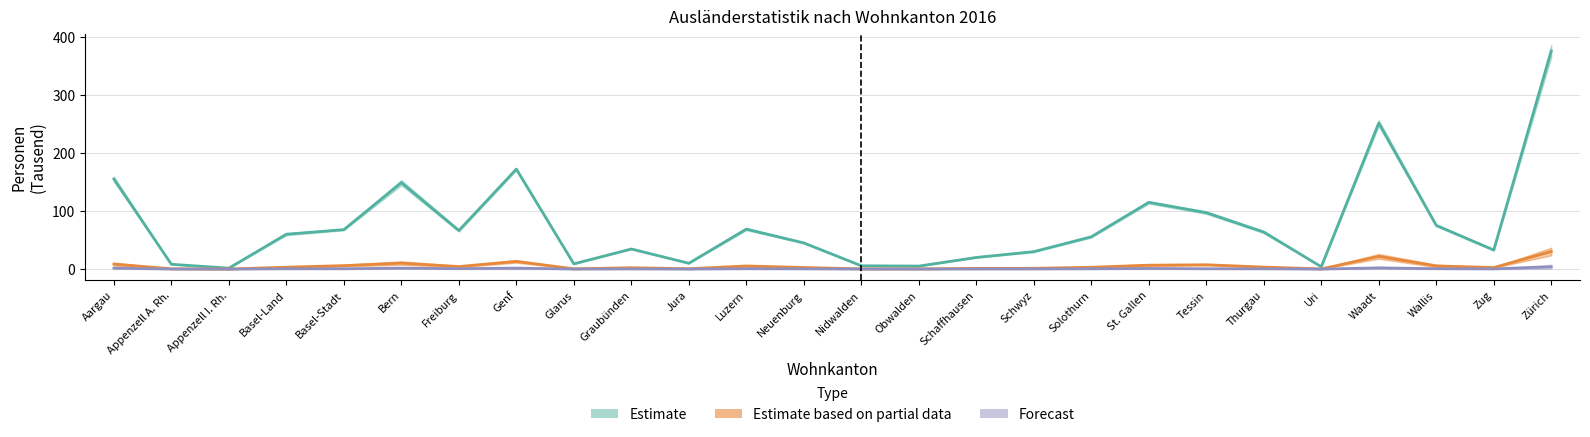

Reading left to right, transcribe all the data shown in this chart.

Bestand Ende Monat: 155.2	8.2	1.6	60.0	67.9	148.9	66.4	172.2	9.0	34.6	10.0	68.8	45.0	5.7	5.1	20.0	30.0	55.6	114.9	97.2	63.8	4.0	251.6	75.3	32.9	375.7
Bestand Ende Monat Vorjahr: 8.6	0.5	0.1	3.3	6.0	10.3	4.3	13.2	0.4	2.4	0.6	5.4	2.7	0.4	0.4	1.2	1.3	3.1	6.7	7.4	3.5	0.3	21.9	5.4	2.7	30.3
Geburten: 1.7	0.1	0.0	0.6	0.6	1.6	0.8	1.6	0.1	0.3	0.1	0.7	0.5	0.1	0.1	0.2	0.3	0.6	1.1	0.6	0.5	0.0	2.1	0.7	0.4	4.0